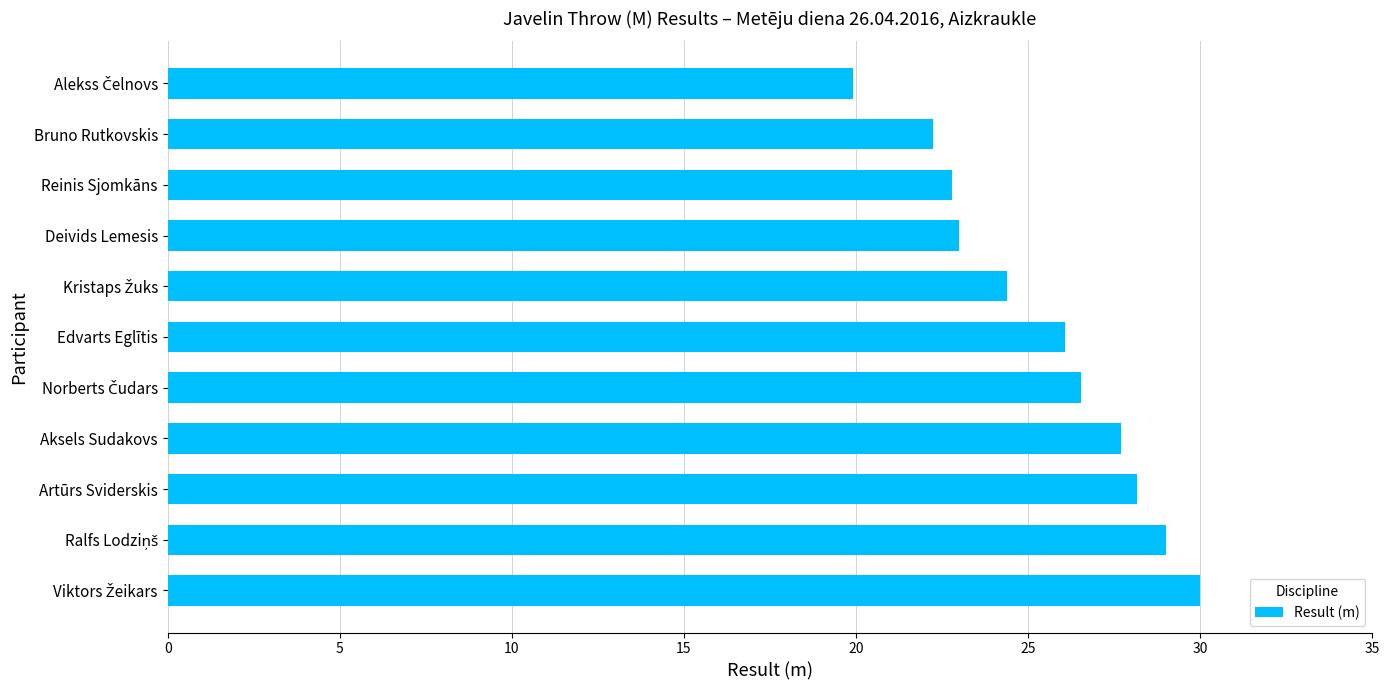

True or false: the data shows 23.0 at Deivids Lemesis.

True